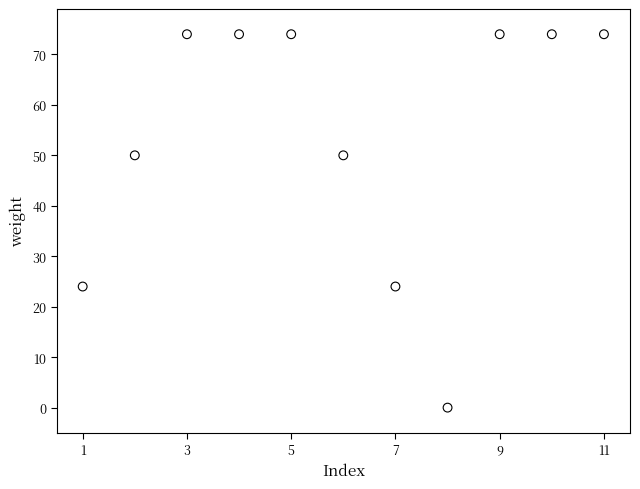

What is the range of X values (max minus min)?

10